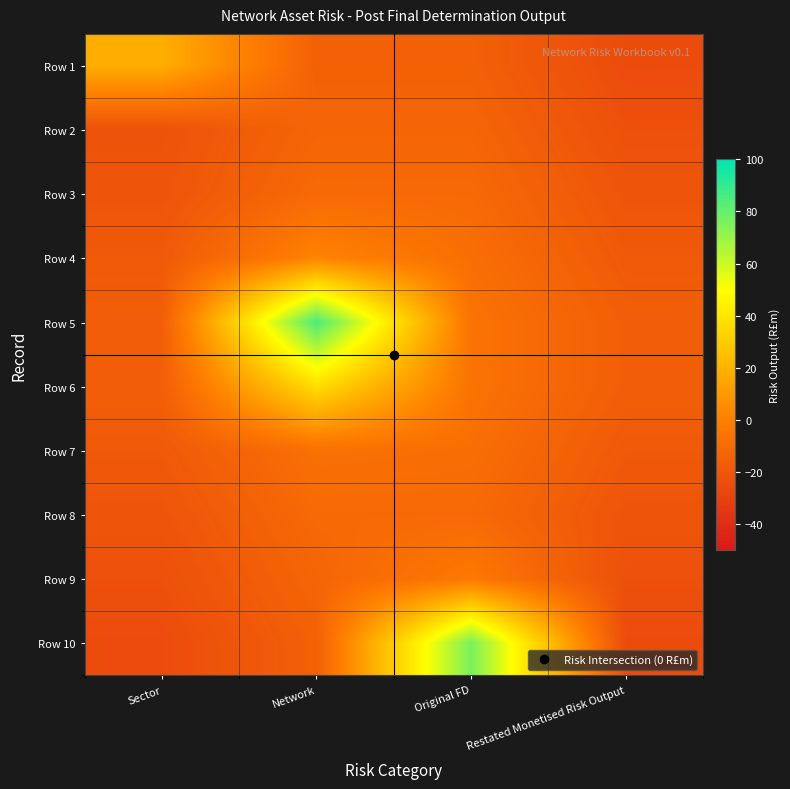

Reading left to right, extract all data points from this chart.

Row 1: Sector=18.5	Network=-15.0	Original FD=-15.0	Restated Monetised Risk Output=-25.0
Row 2: Sector=-21.7	Network=-12.8	Original FD=-12.8	Restated Monetised Risk Output=-22.8
Row 3: Sector=-20.6	Network=-10.5	Original FD=-10.6	Restated Monetised Risk Output=-20.6
Row 4: Sector=-18.3	Network=1.5	Original FD=-8.3	Restated Monetised Risk Output=-18.3
Row 5: Sector=-16.1	Network=85.0	Original FD=-6.1	Restated Monetised Risk Output=-16.1
Row 6: Sector=-16.1	Network=37.3	Original FD=-6.1	Restated Monetised Risk Output=-16.1
Row 7: Sector=-18.3	Network=-7.3	Original FD=-8.3	Restated Monetised Risk Output=-18.3
Row 8: Sector=-20.6	Network=-10.6	Original FD=-10.5	Restated Monetised Risk Output=-20.6
Row 9: Sector=-22.8	Network=-12.8	Original FD=-2.9	Restated Monetised Risk Output=-22.8
Row 10: Sector=-25.0	Network=-15.0	Original FD=76.2	Restated Monetised Risk Output=-25.0